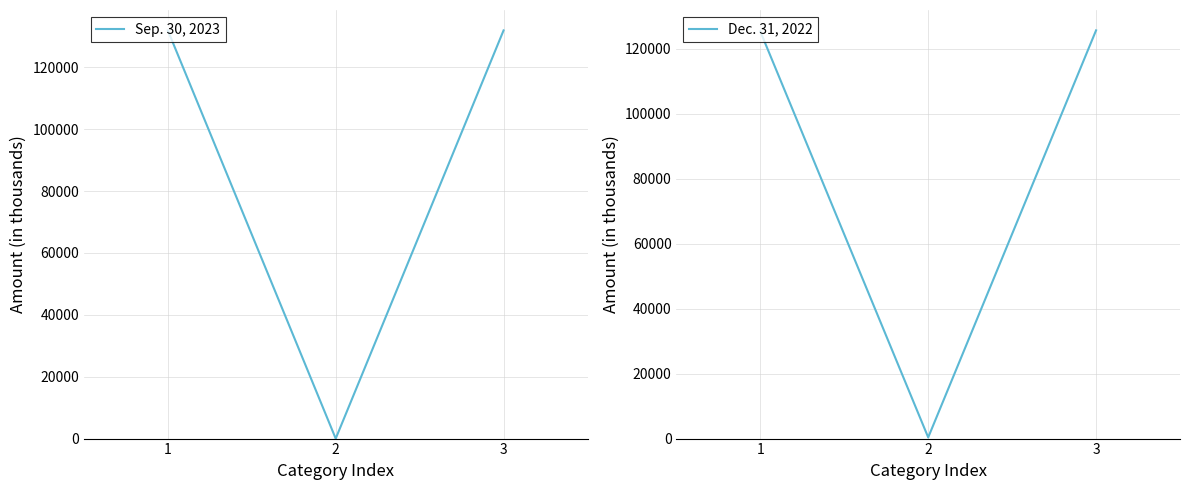

Which category has the lowest value in the Dec. 31, 2022 series?

2